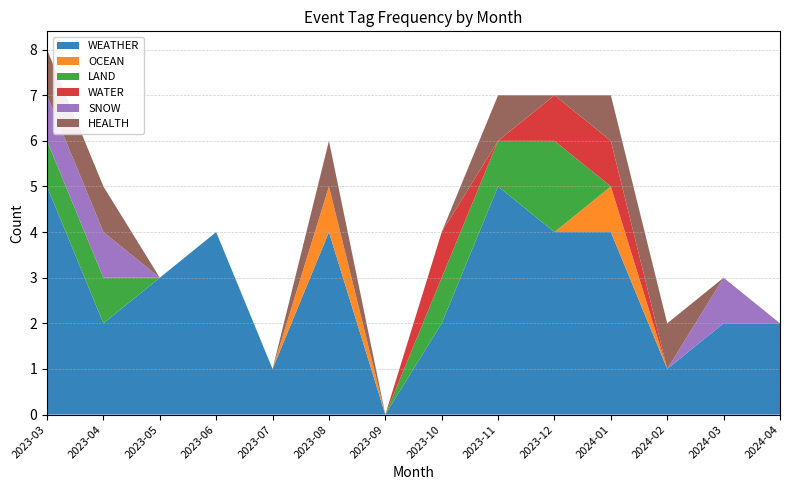

Reading left to right, list all the values displayed in this chart.

WEATHER: 5	2	3	4	1	4	0	2	5	4	4	1	2	2
OCEAN: 0	0	0	0	0	1	0	0	0	0	1	0	0	0
LAND: 1	1	0	0	0	0	0	1	1	2	0	0	0	0
WATER: 0	0	0	0	0	0	0	1	0	1	1	0	0	0
SNOW: 1	1	0	0	0	0	0	0	0	0	0	0	1	0
HEALTH: 1	1	0	0	0	1	0	0	1	0	1	1	0	0